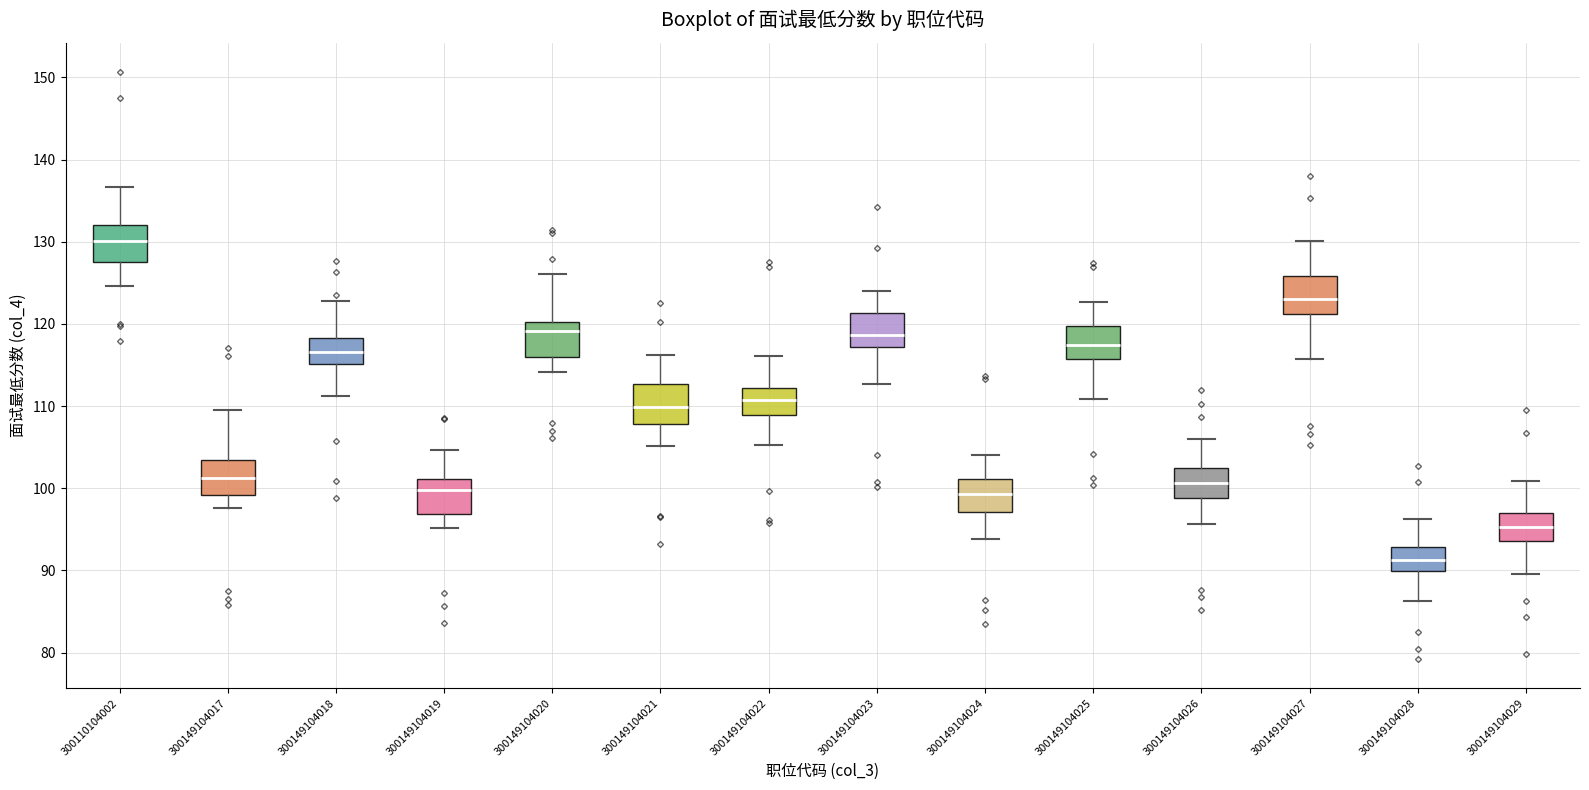

Where does the lower whisker of the box at x = 300149104017 end on the y-axis? The values are not printed on the chart, so give them approximately, as read against the axis.

98